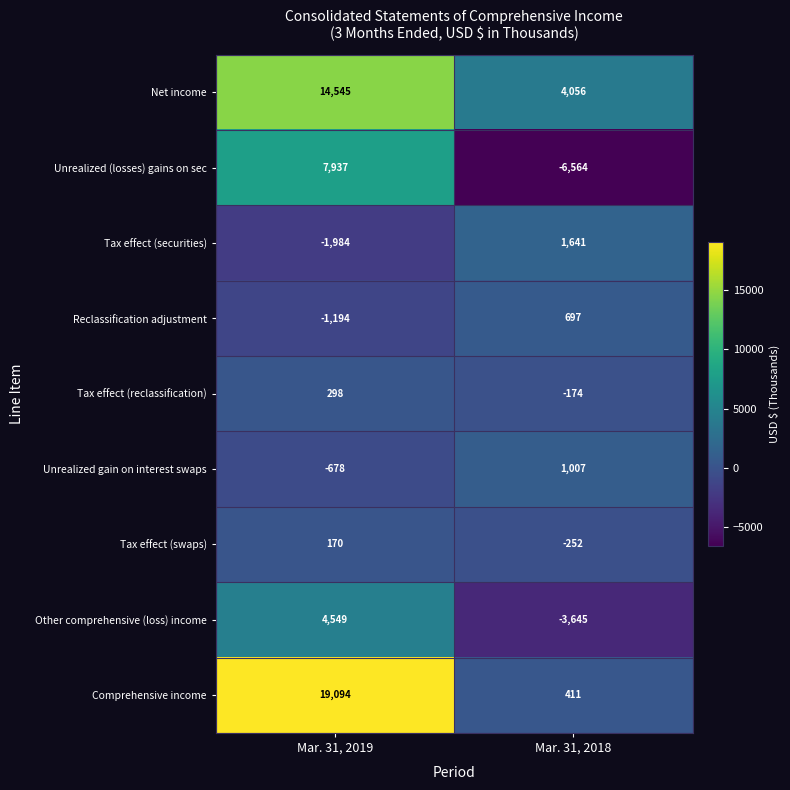

Which label corresponds to the smallest value in the chart?

Mar. 31, 2018